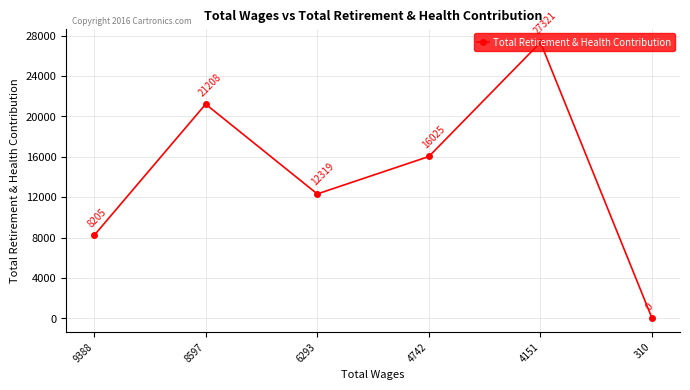

At which label does the data first exceed 16025?

8597